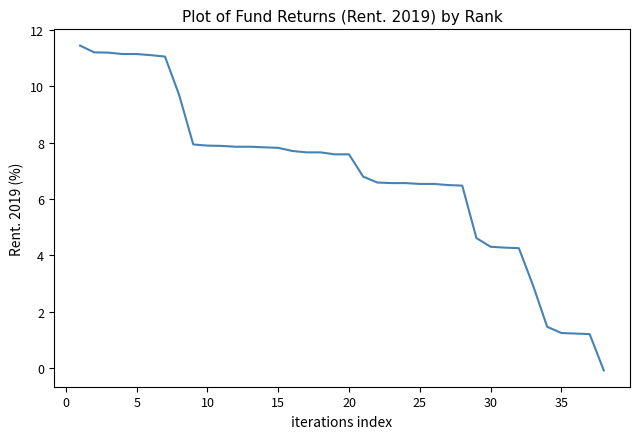

What is the difference between the maximum and minimum values?

11.5